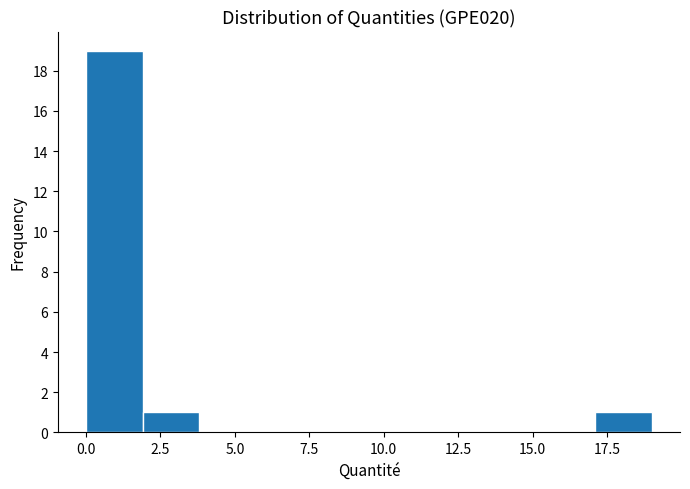

Around what value on the x-axis is the tallest bar? Give the approximate position of its centre, as read against the axis.

1.0